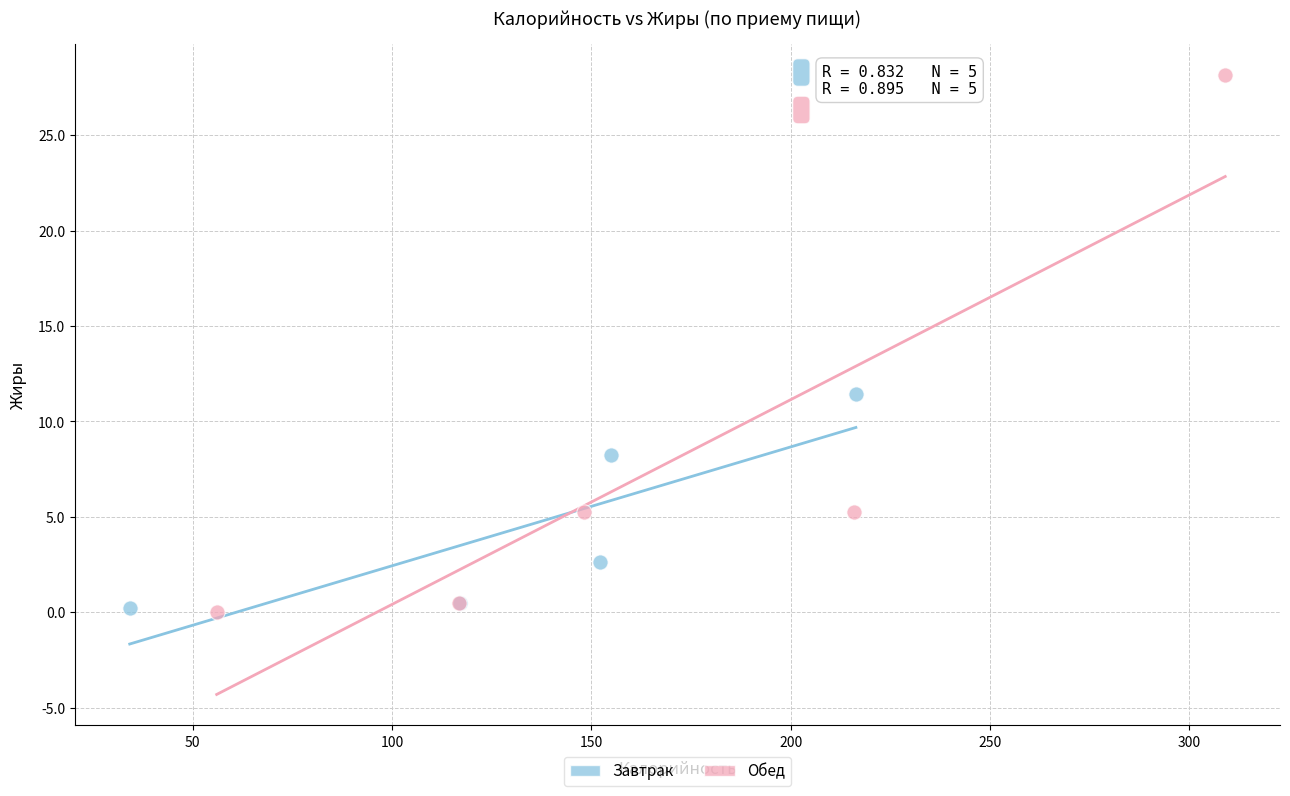

Which series has the widest spread of Y values?

Обед